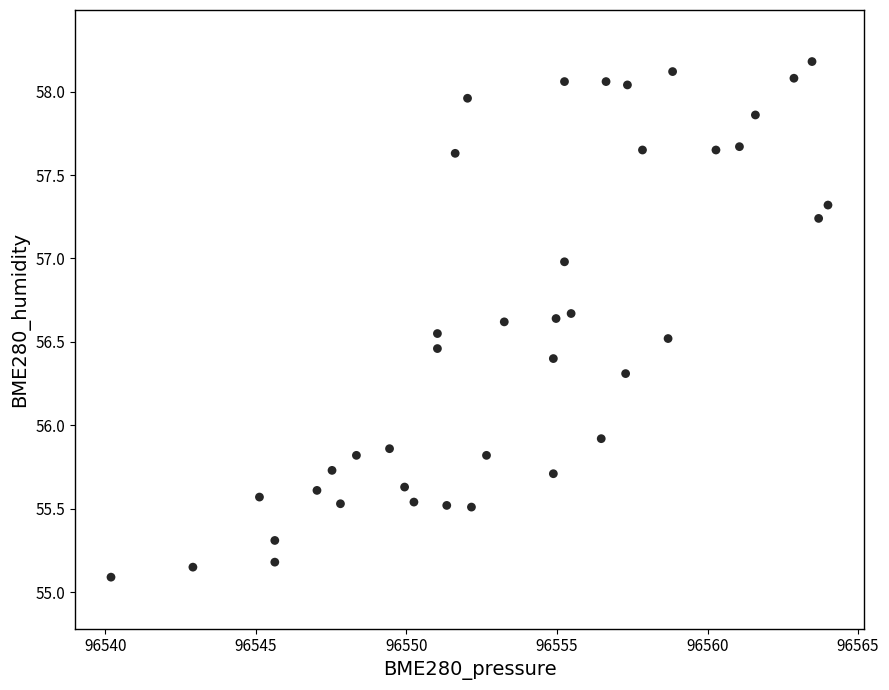

What is the range of X values (max minus min)?

23.8